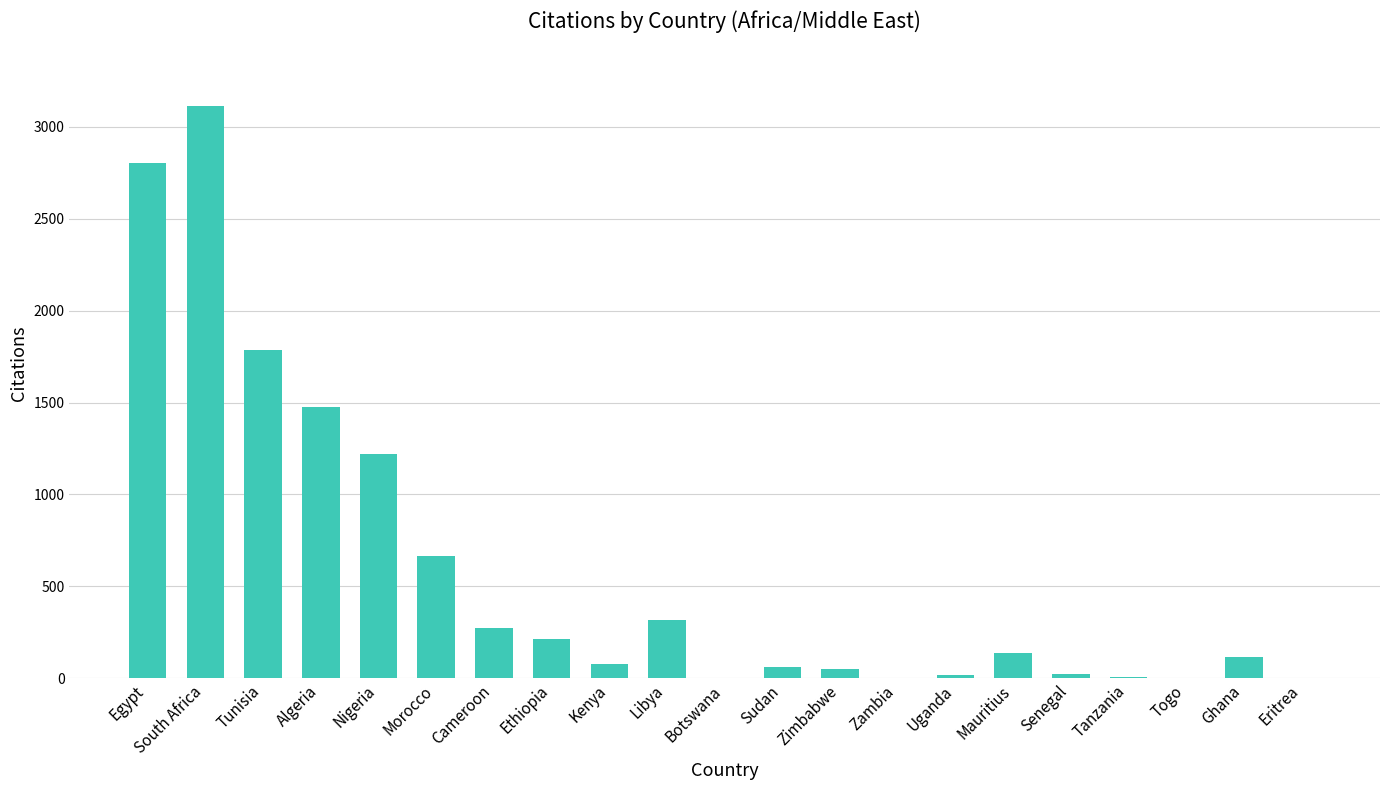

What is the sum of all values?

12350